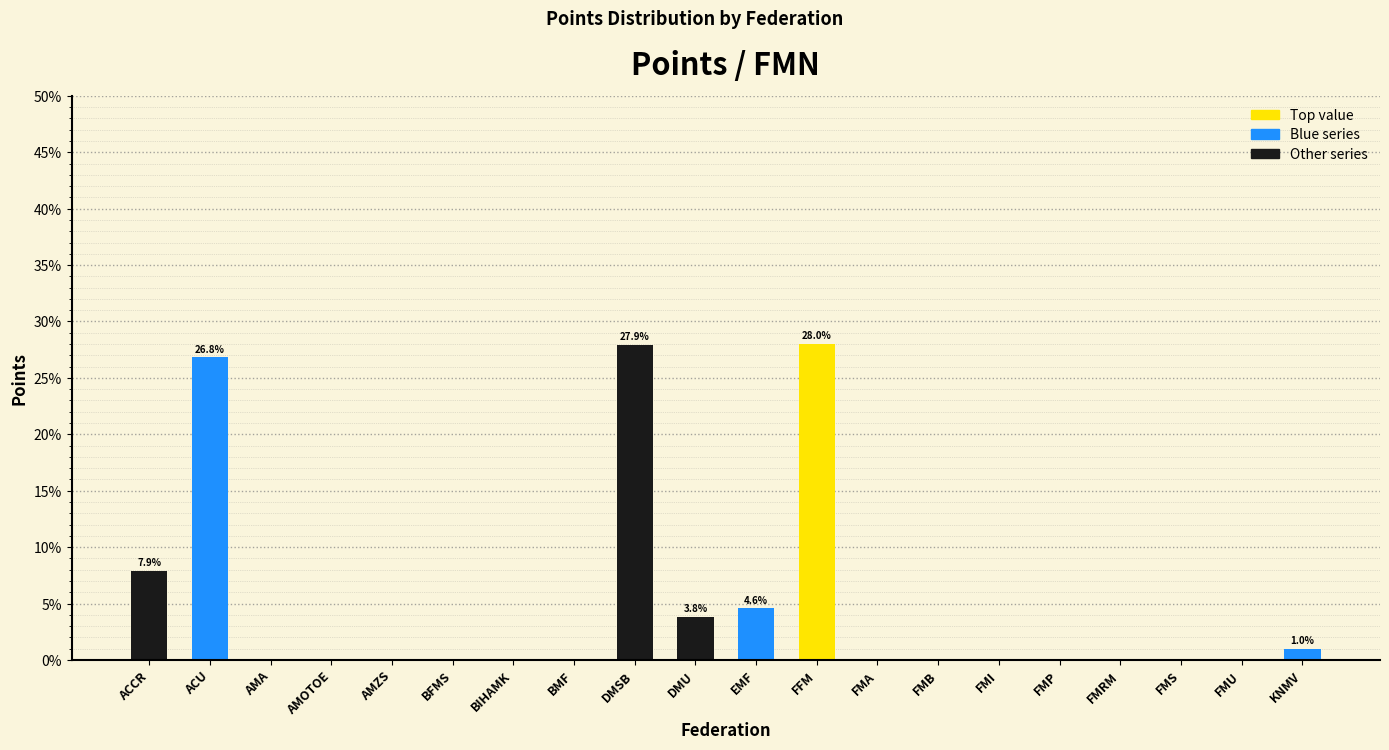

What is the maximum value shown in the chart?

28.0